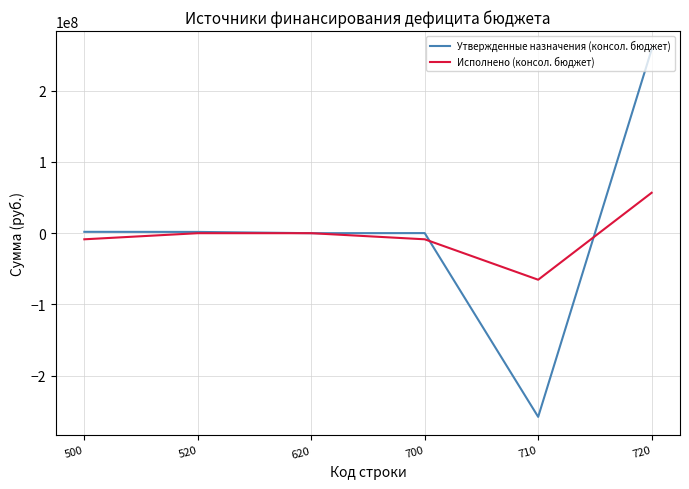

The value of Утвержденные назначения (консол. бюджет) at 710 is -64853433.4. True or false?

False